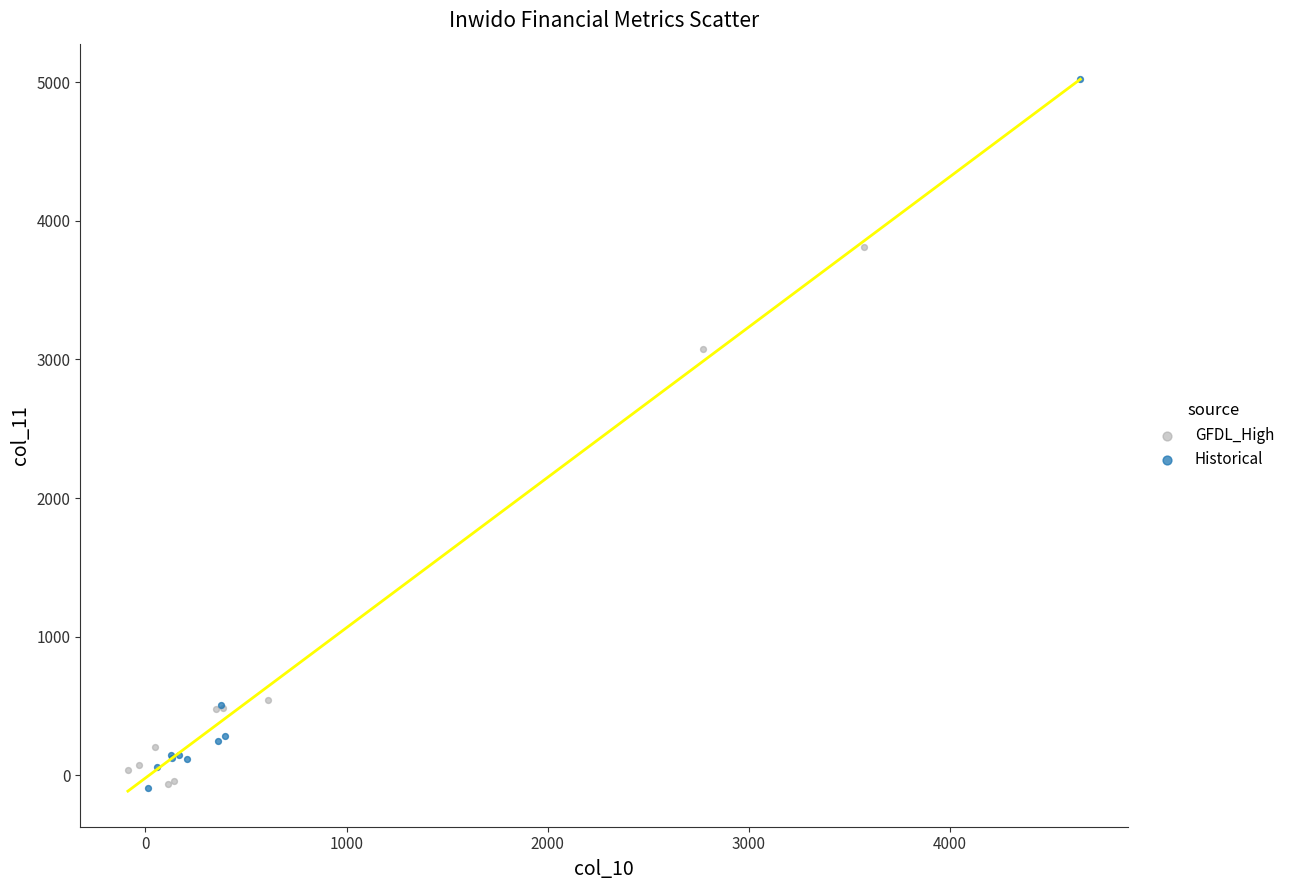

What are all the series names shown in the legend?

GFDL_High, Historical